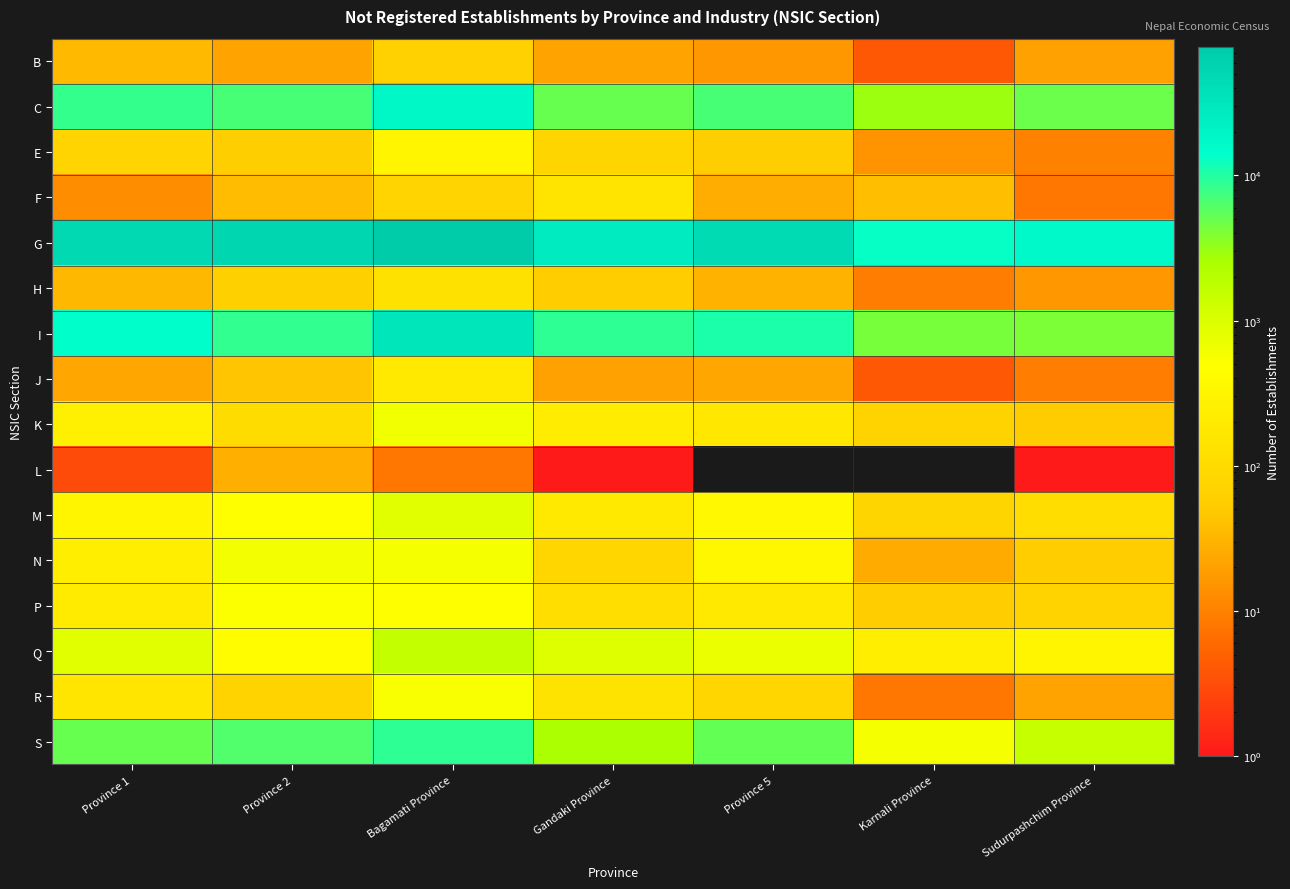

Count the number of categories in the chart.

7